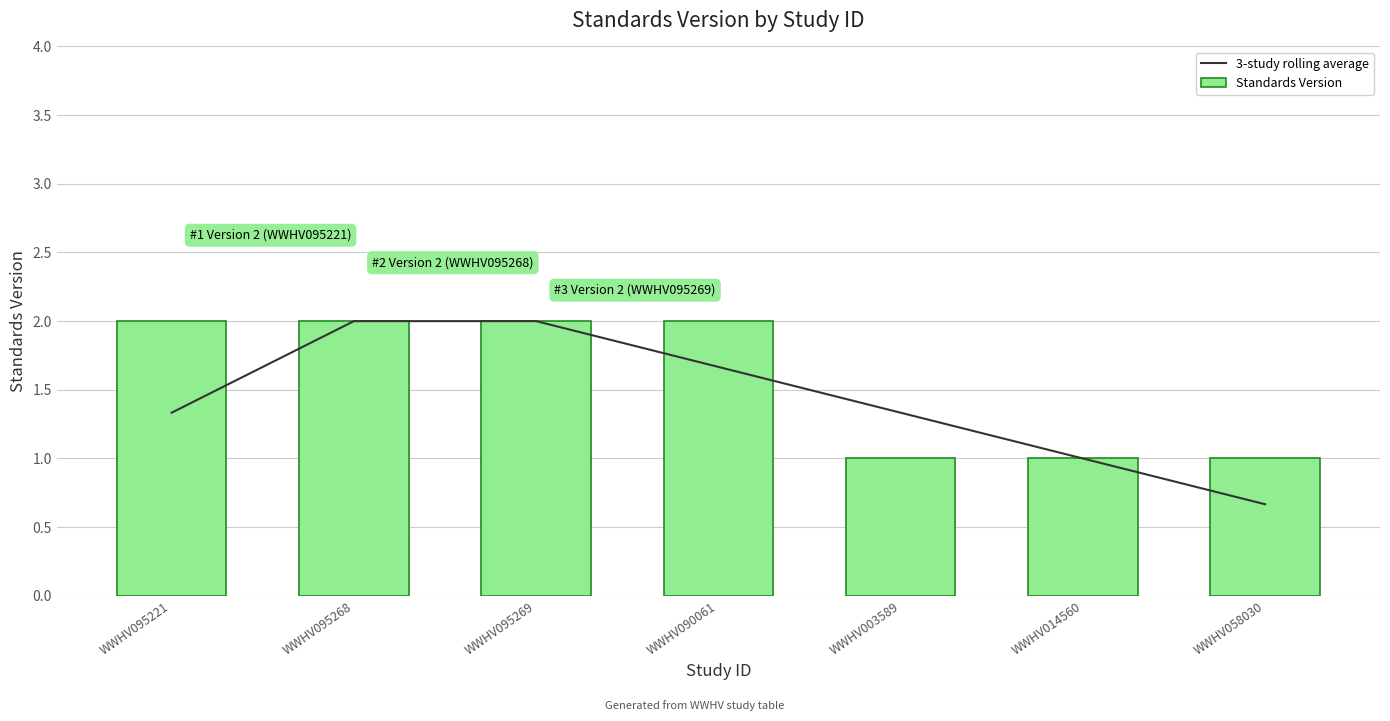

Which category has the highest value across all series?

WWHV095268